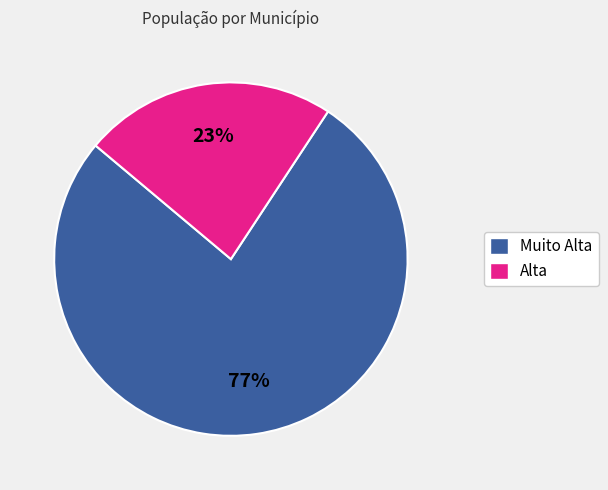

Is the sum of Alta and Muito Alta greater than half?

Yes